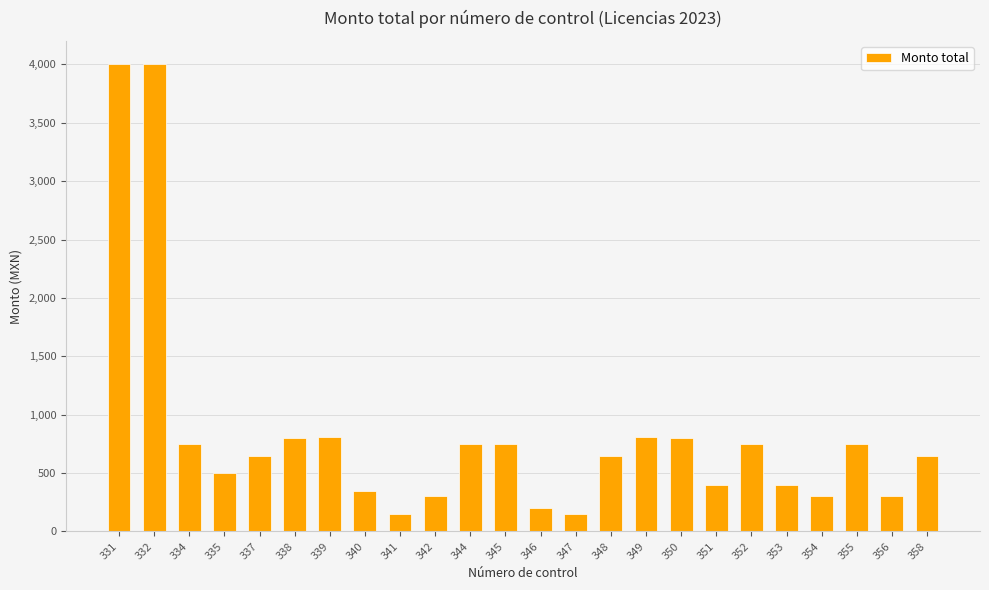

Approximately how many times larger is the value at 346 compared to 337?

0.3